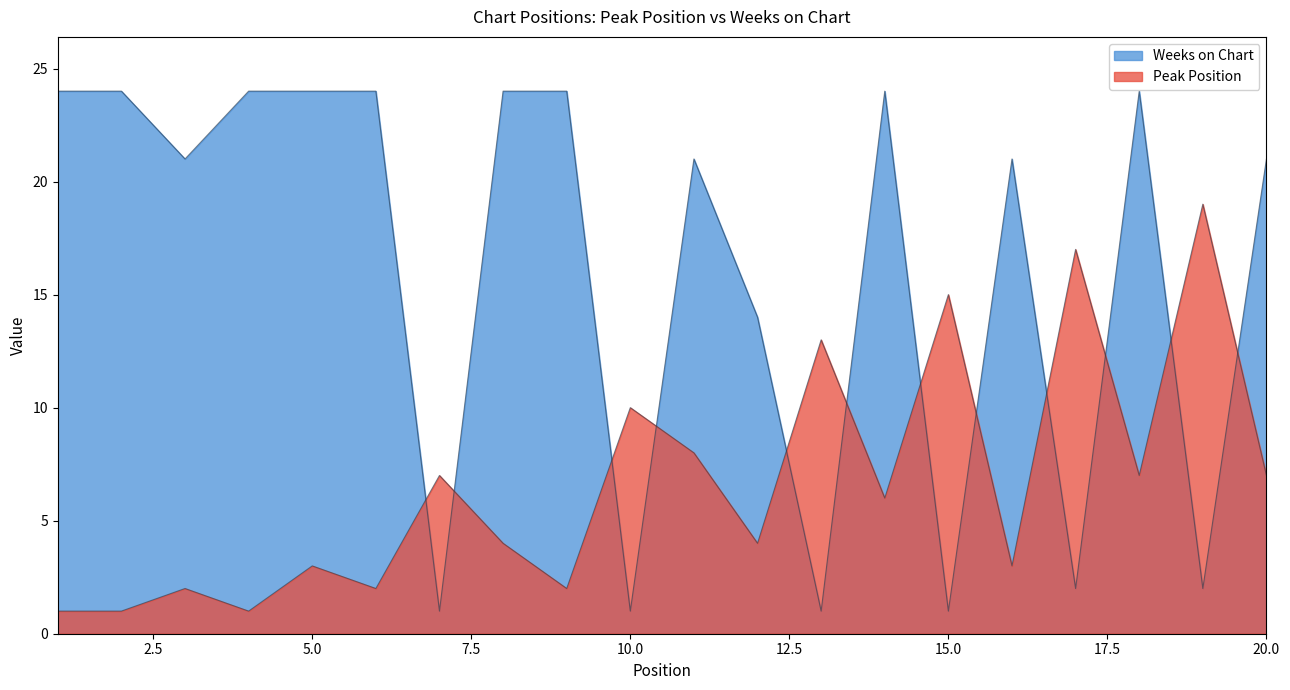

Where is Weeks on Chart nearest to the value 12?

12